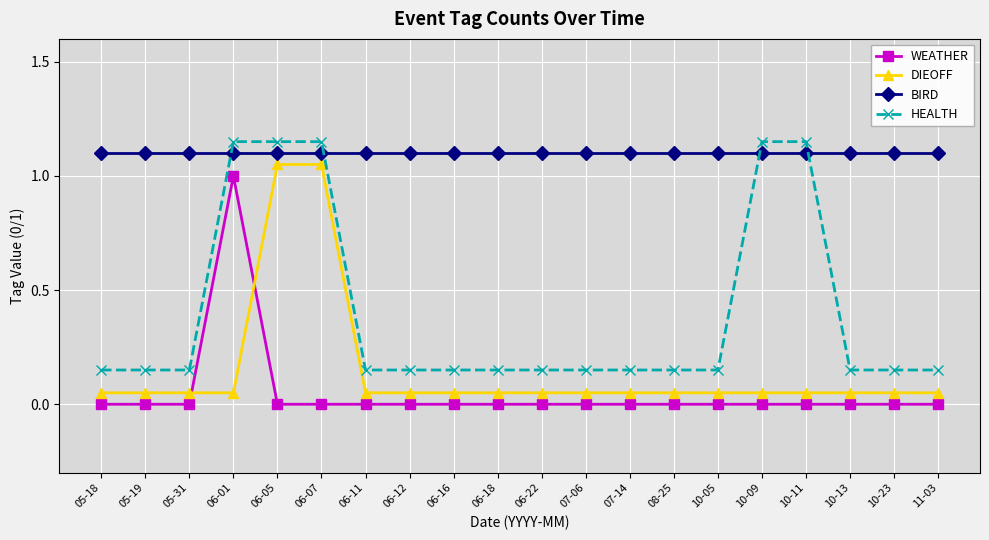

How many series are shown in this chart?

4